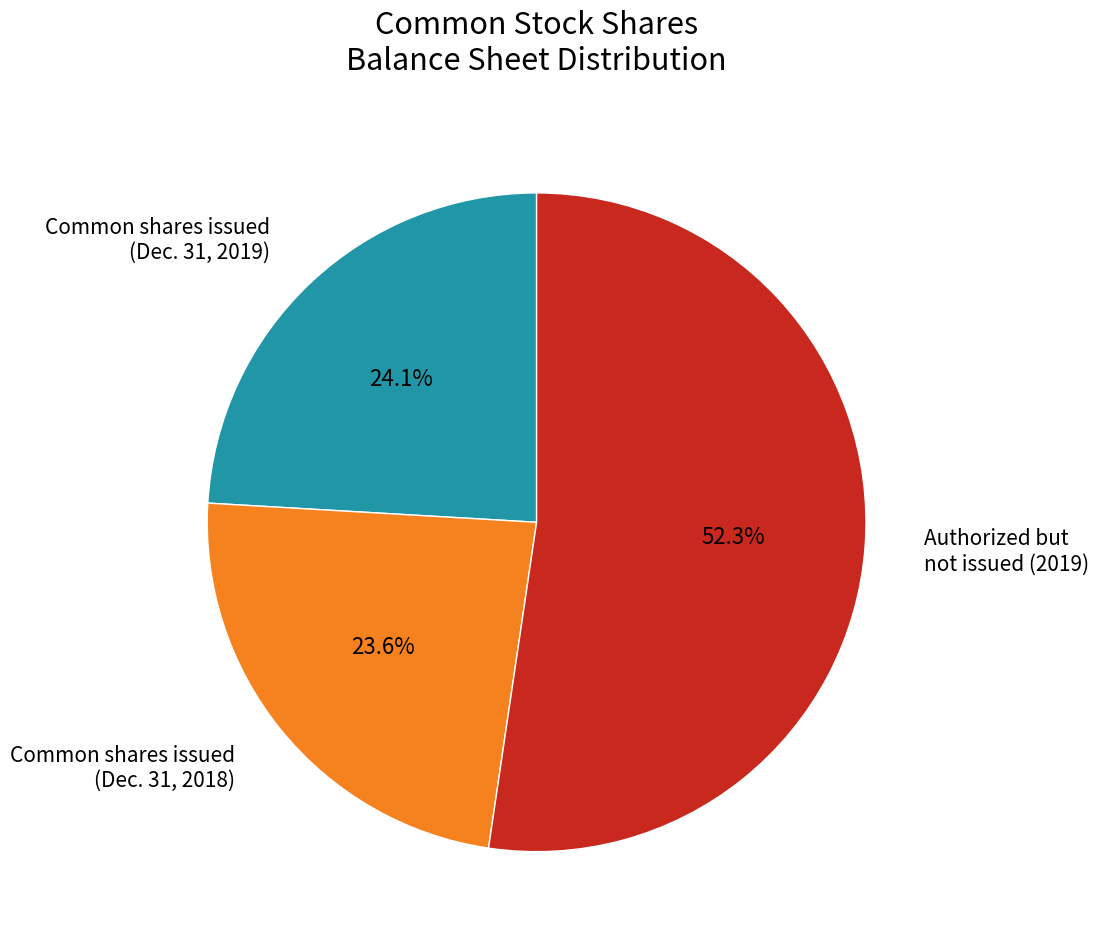

Is there a majority slice in this chart?

Yes